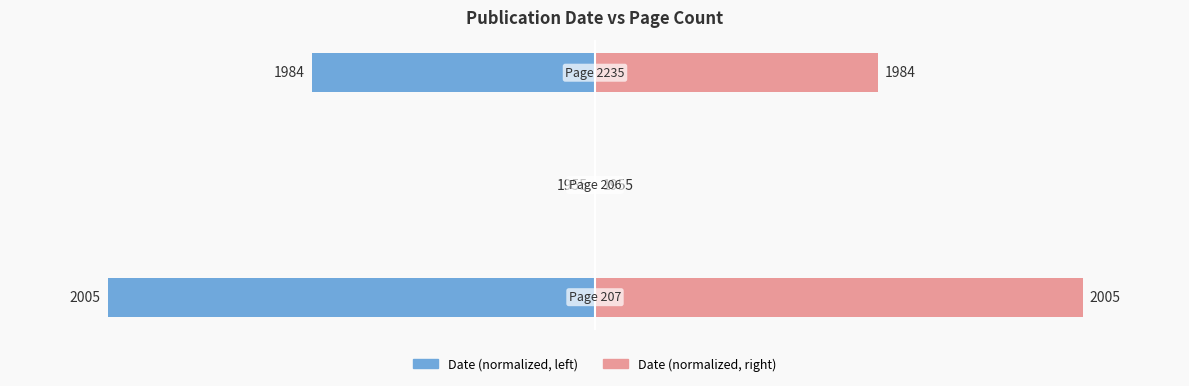

Count the number of data series in this chart.

2